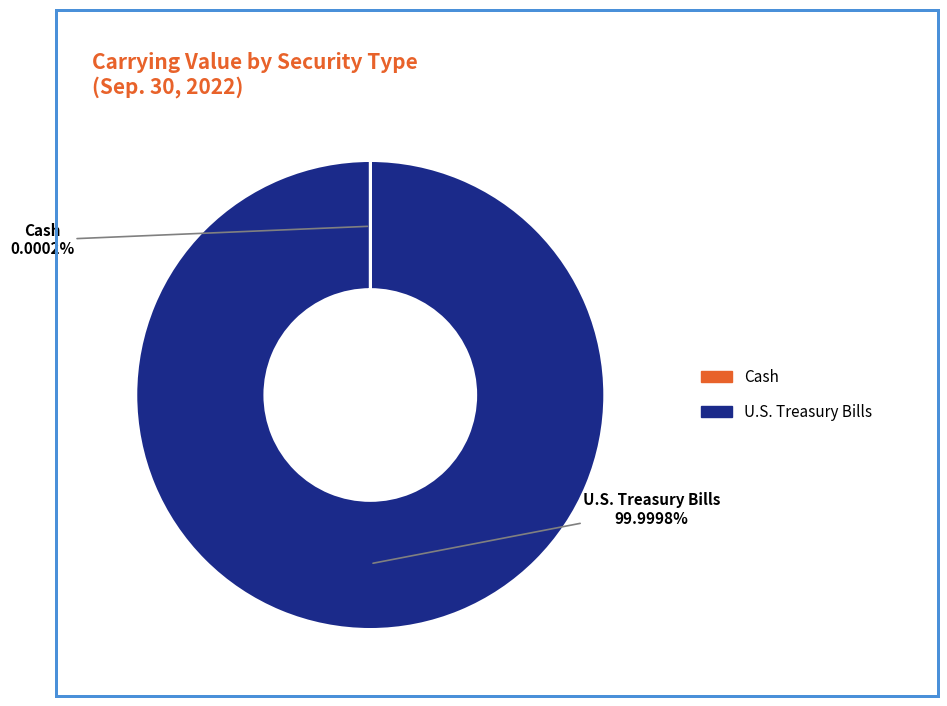

What is the majority slice?

U.S. Treasury Bills